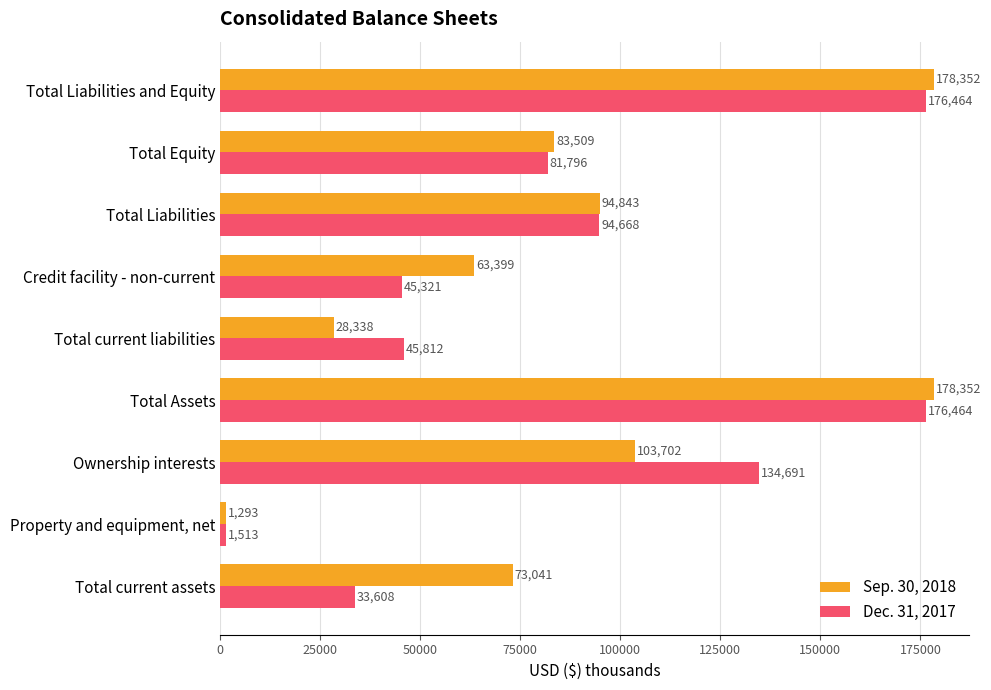

What is the total value across all series at Total current liabilities?

74150